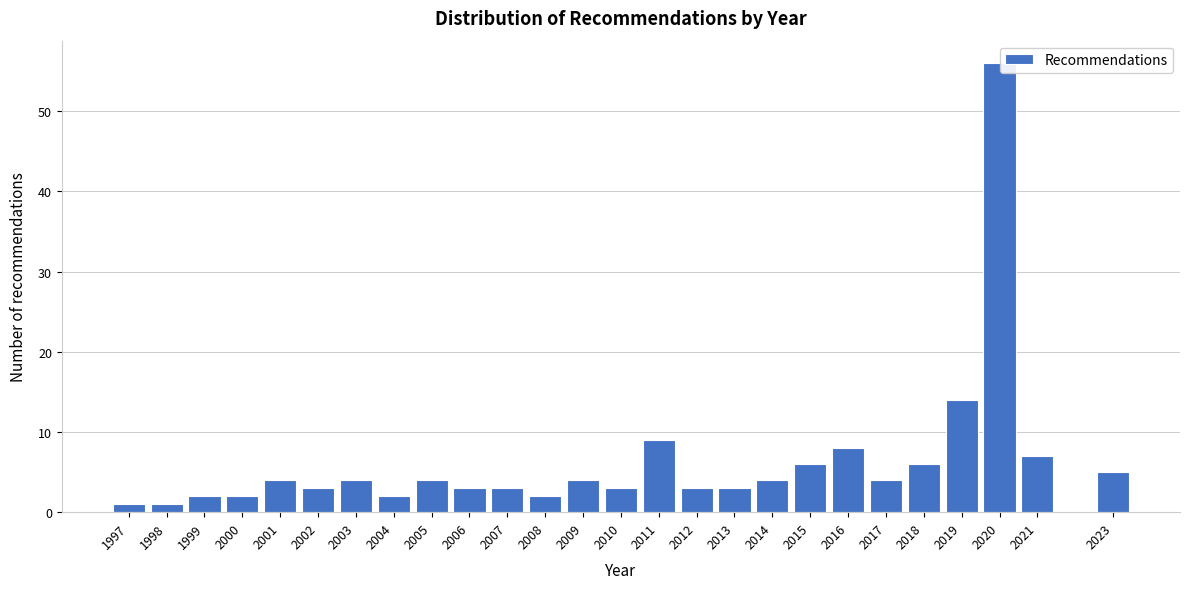

Reading right to left, extract all data points from this chart.

2023=5	2021=7	2020=56	2019=14	2018=6	2017=4	2016=8	2015=6	2014=4	2013=3	2012=3	2011=9	2010=3	2009=4	2008=2	2007=3	2006=3	2005=4	2004=2	2003=4	2002=3	2001=4	2000=2	1999=2	1998=1	1997=1